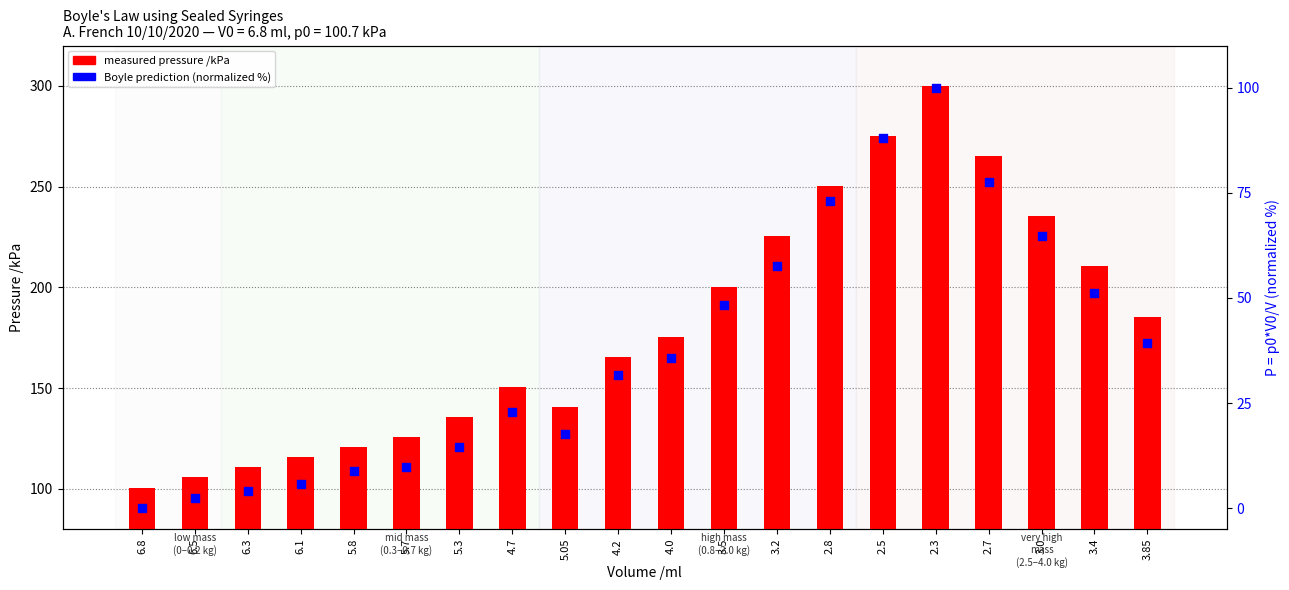

Which series has the widest spread of Y values?

measured pressure /kPa